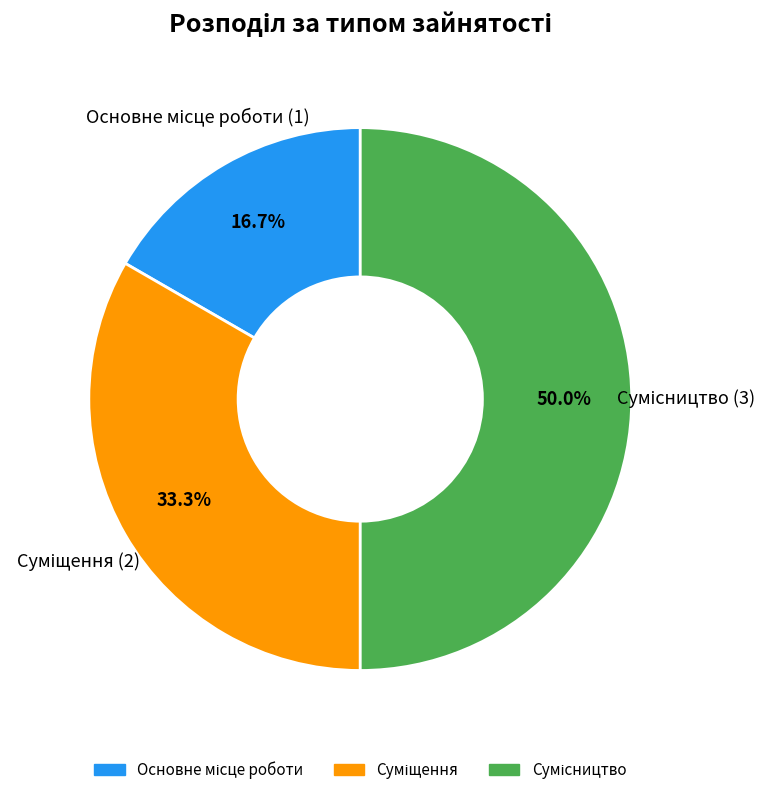

Is there any slice that represents more than half of the pie?

No